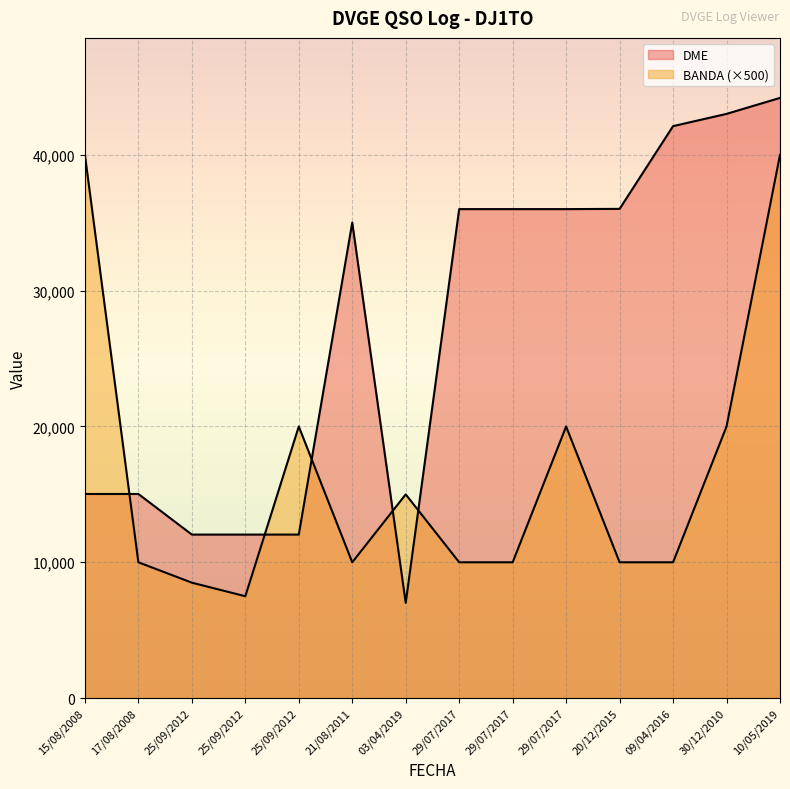

True or false: DME has more than 1 points higher than both neighbors.

False